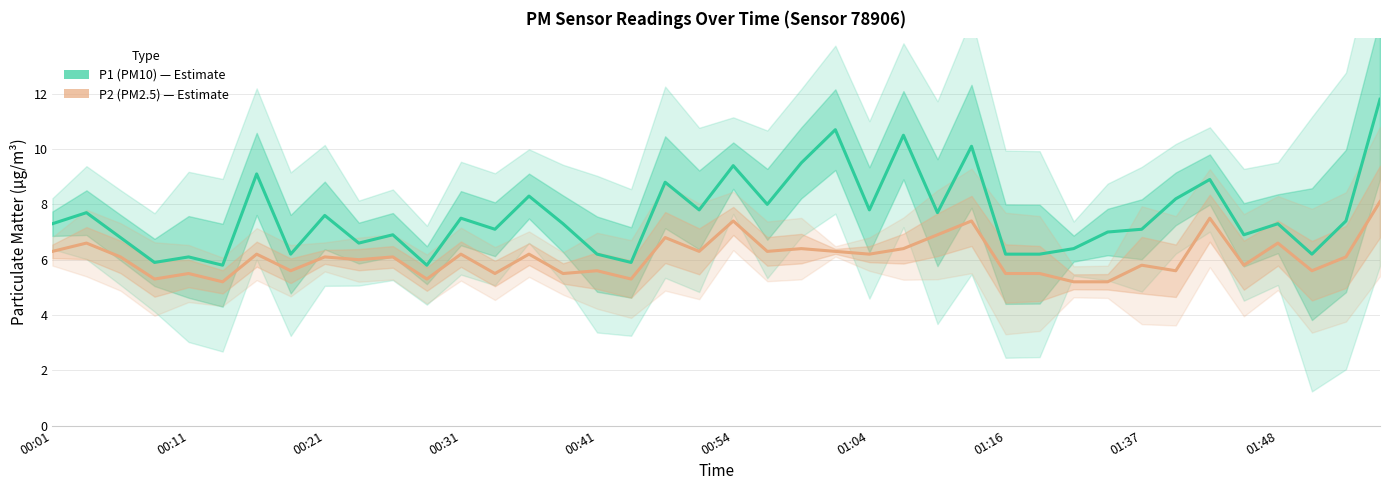

Rank the series at 22 from highest to lowest value.

P1 (PM10), P2 (PM2.5)